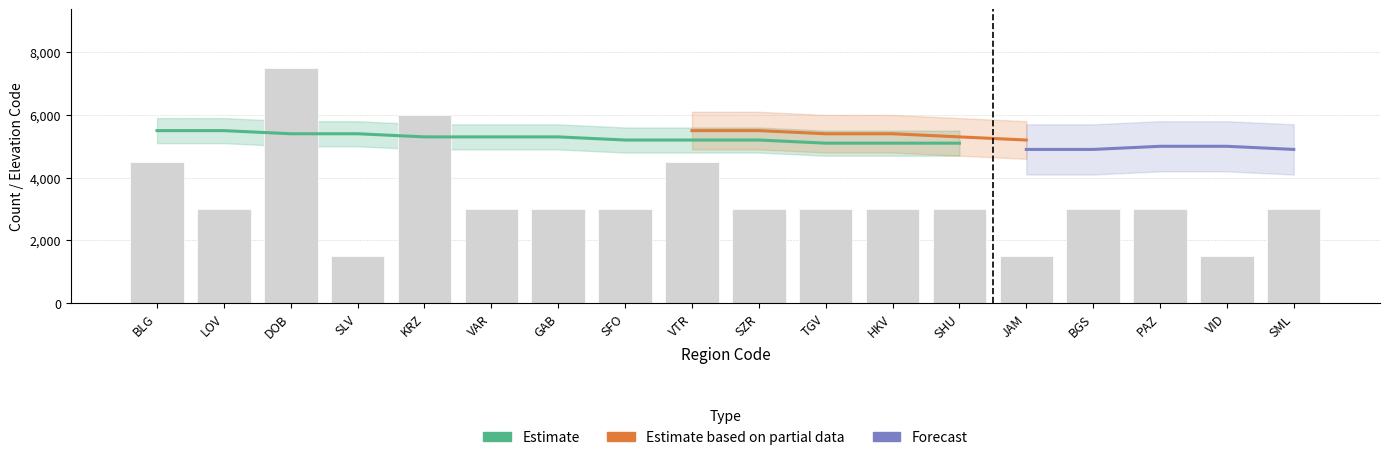

What is the sum of the values at SLV and BLG?

6000